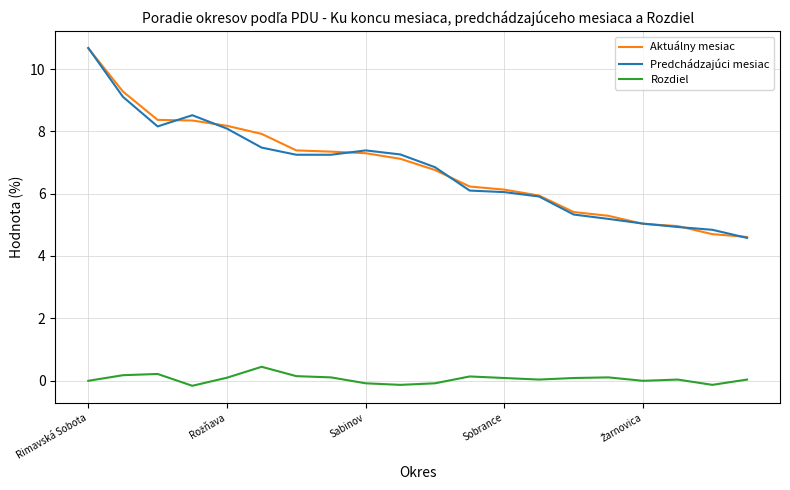

What is the maximum value shown in the chart?

10.7